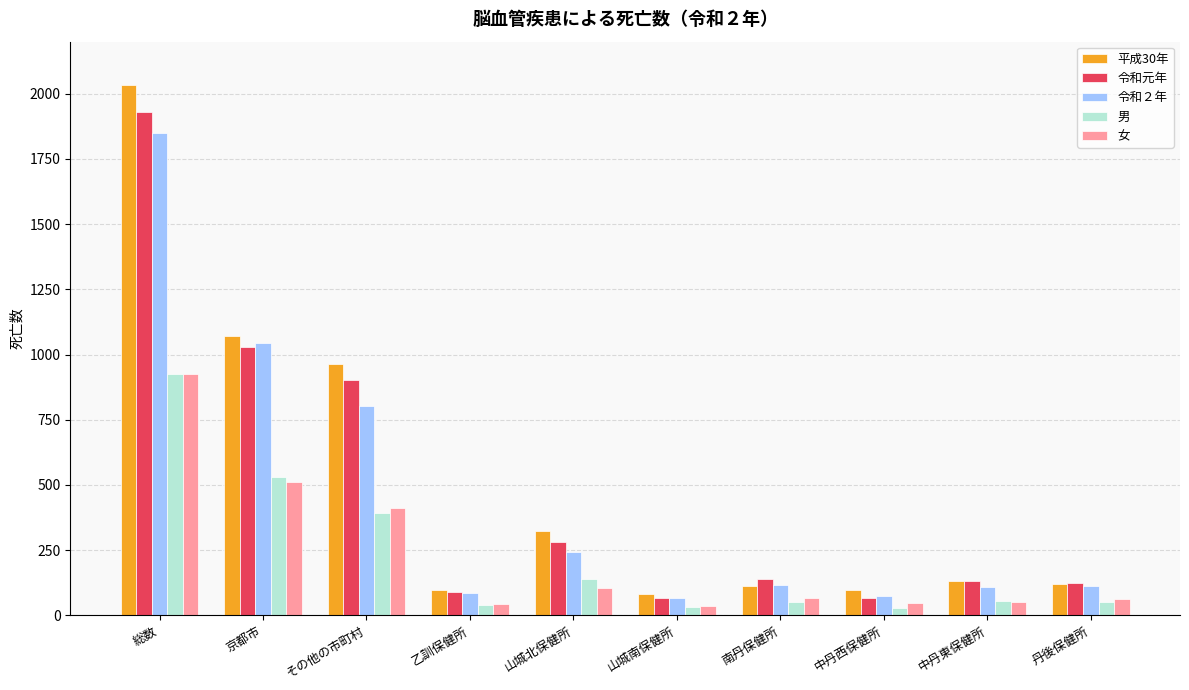

True or false: 令和２年 has a value of 243 at 山城北保健所.

True